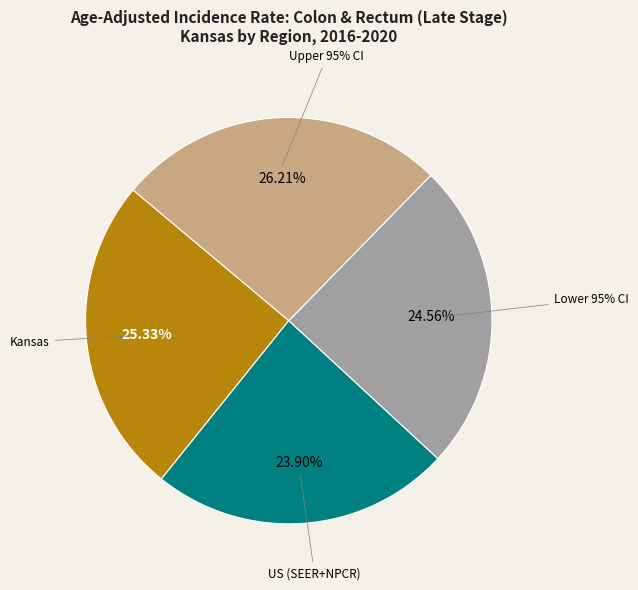

Does Upper 95% CI represent more than half of the total?

No